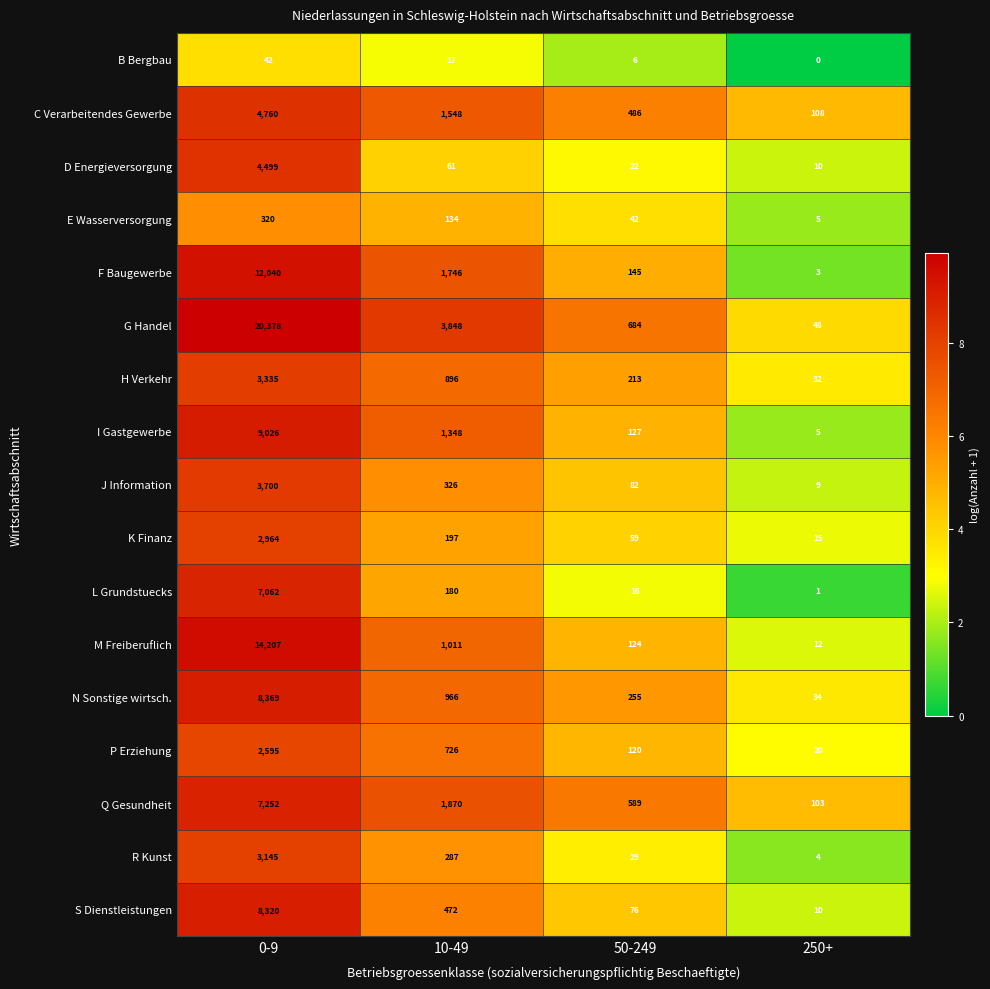

What is the sum of the C Verarbeitendes Gewerbe values at 50-249 and 0-9?

5246